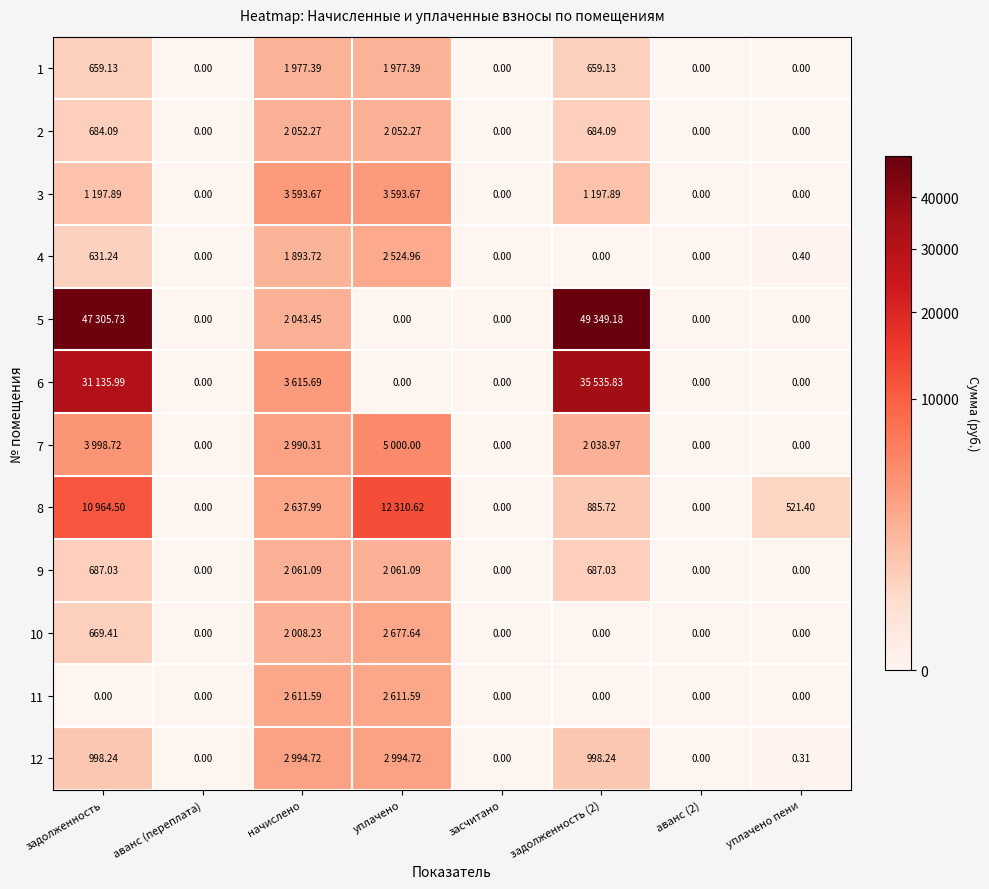

Is the value of 3 at аванс (переплата) greater than the value of 2 at аванс (переплата)?

No